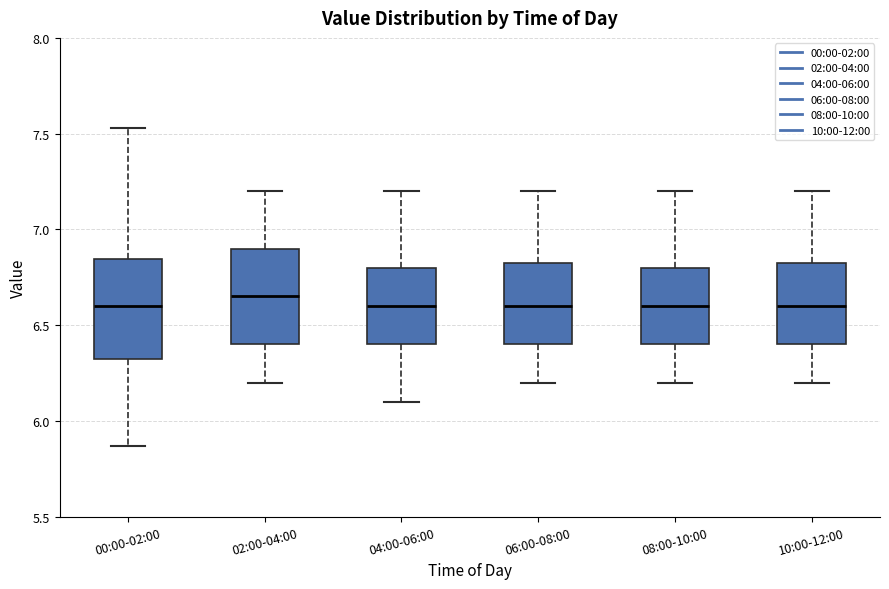

Which box's median line is the highest?

02:00-04:00